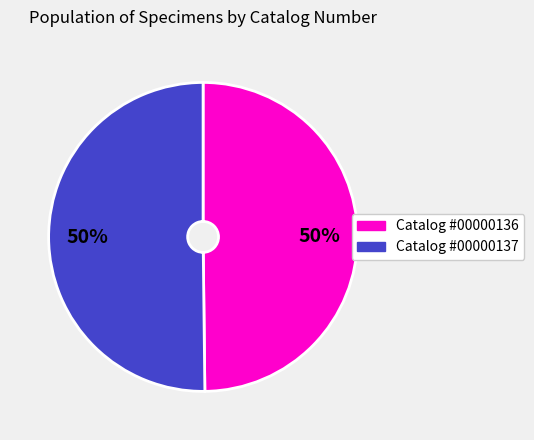

To the nearest percent, what is the average slice percentage?

50%